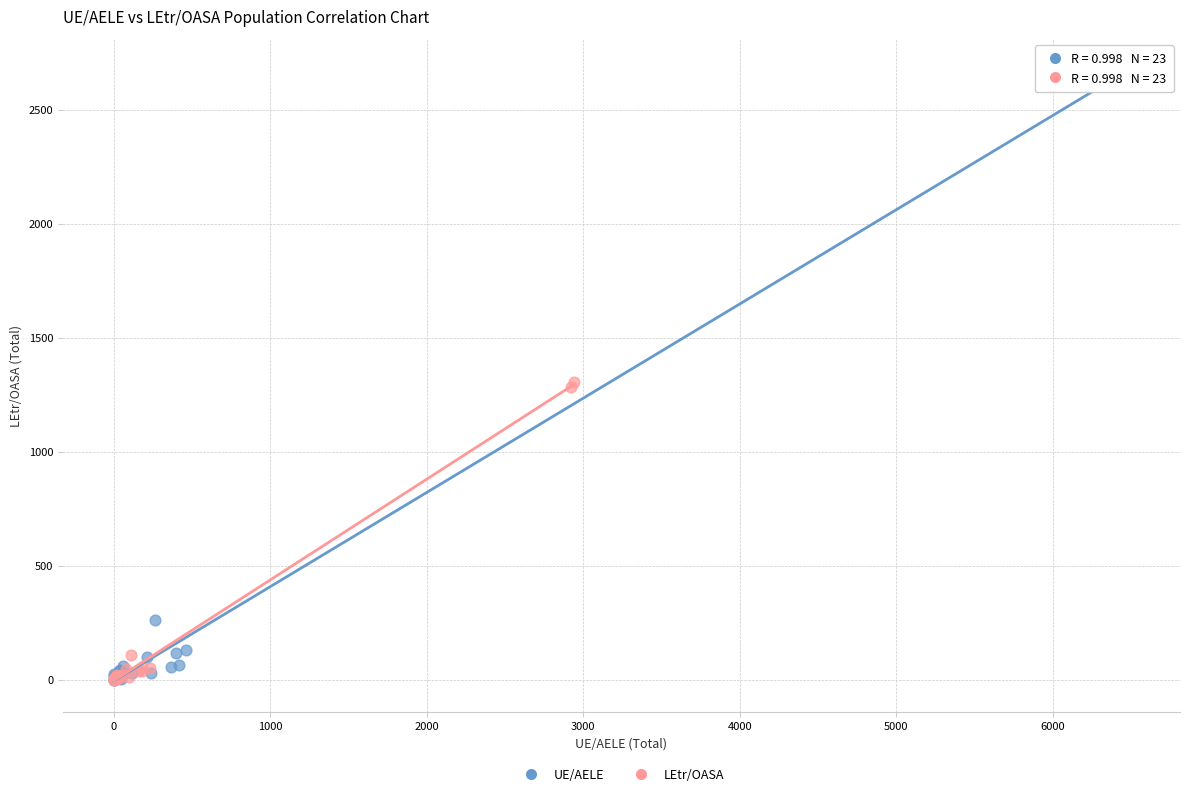

Which series reaches the maximum Y coordinate?

UE/AELE